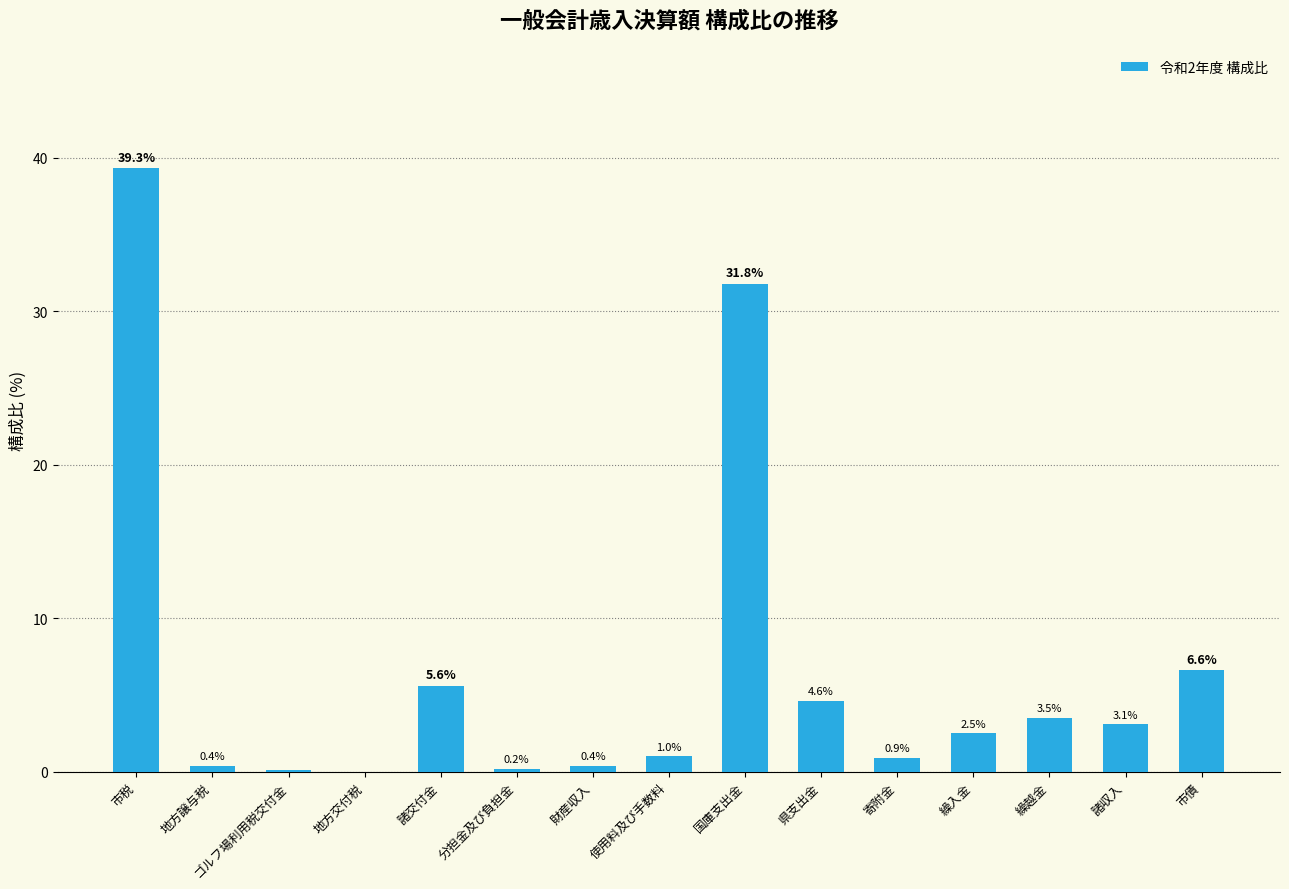

Where does the data first go above 2?

市税